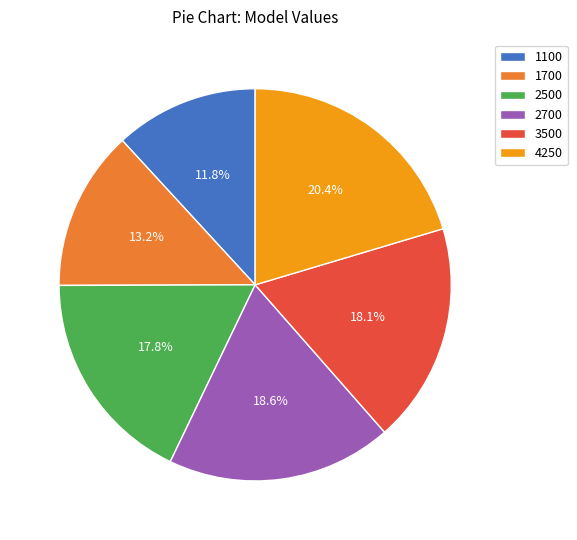

What is the largest slice in the pie chart?

4250